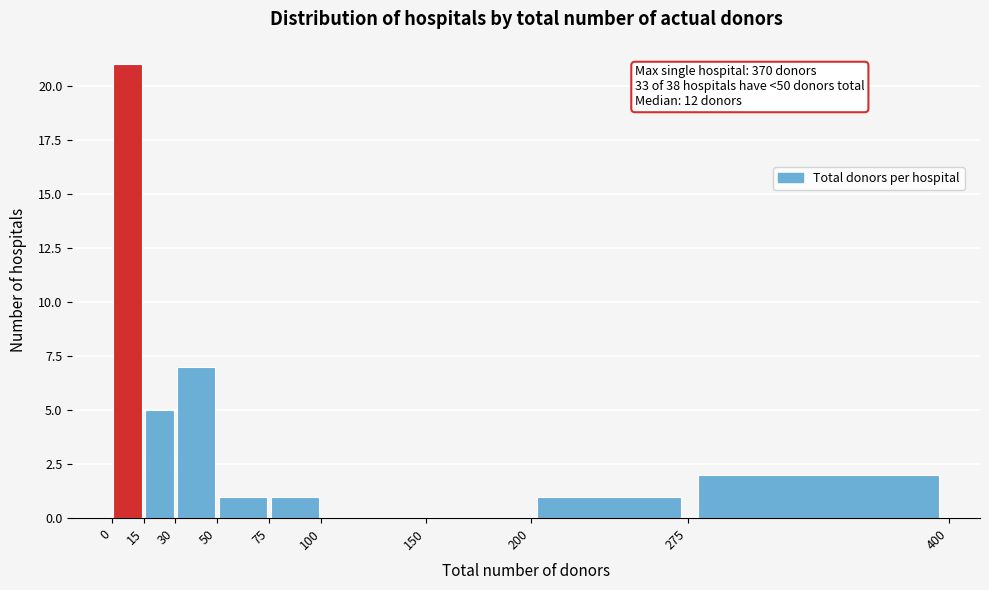

Which range on the x-axis has the tallest bar?

0 to 15